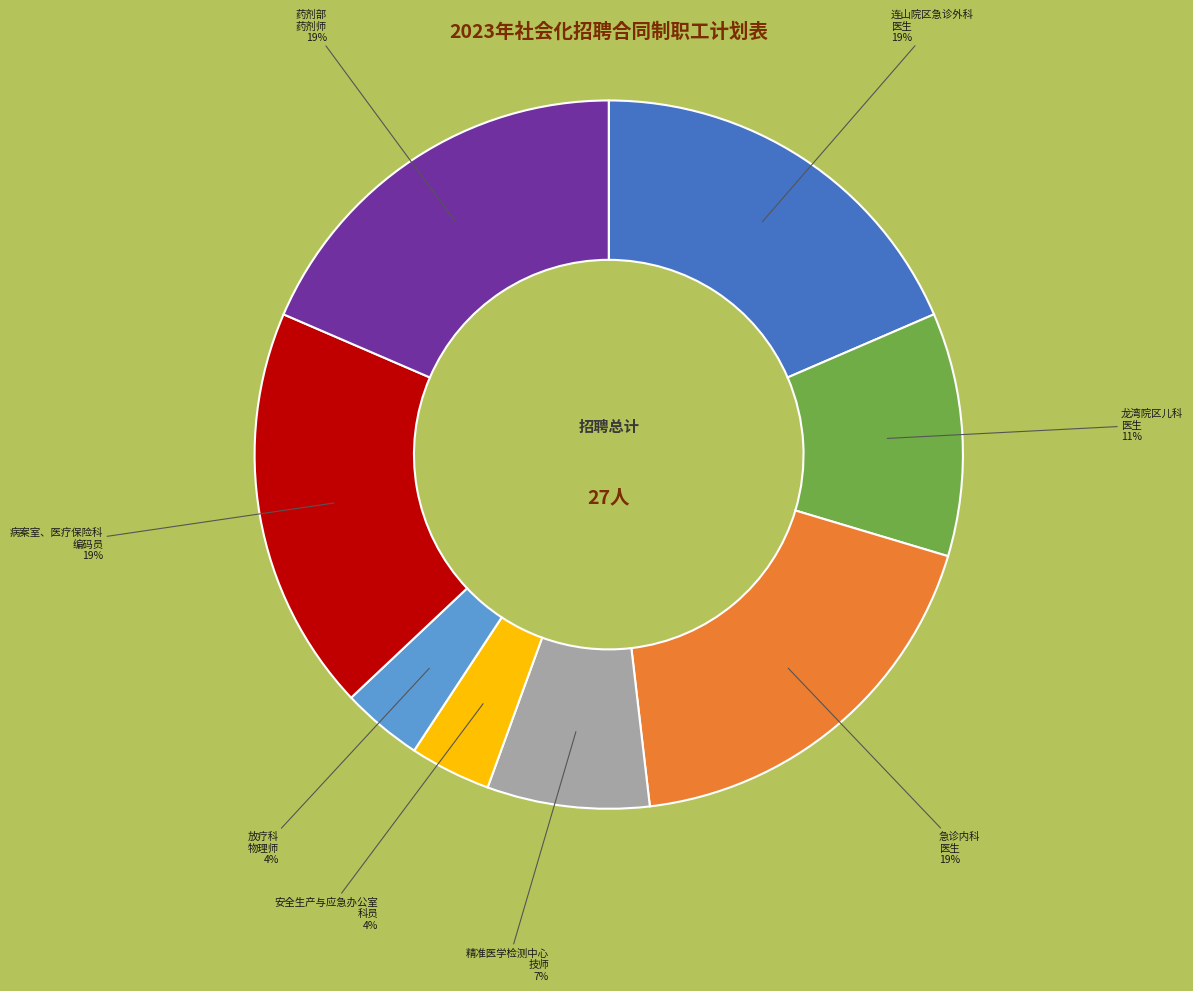

How many segments does this pie chart have?

8